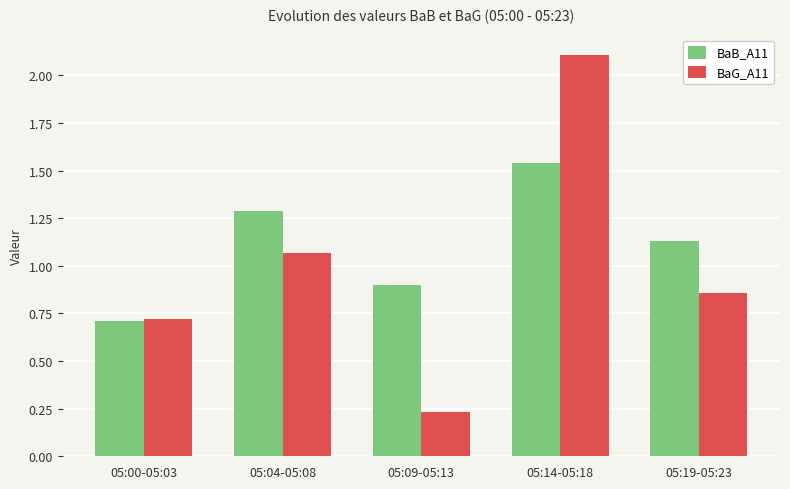

How many bars are there in total?

10